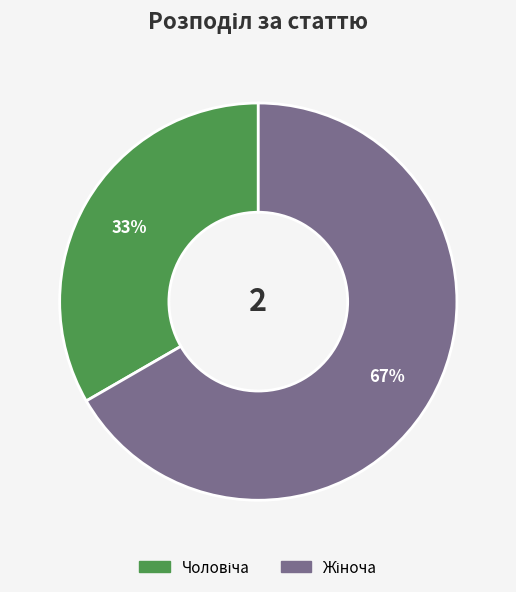

To the nearest percent, what is the average slice percentage?

50%